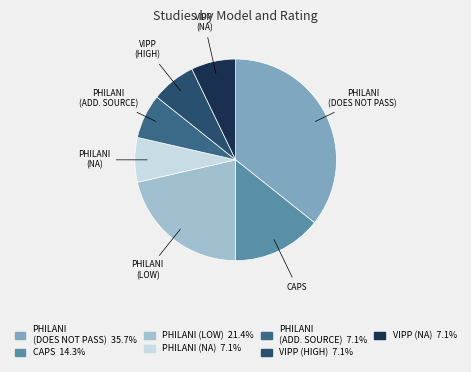

Does any single category account for the majority?

No